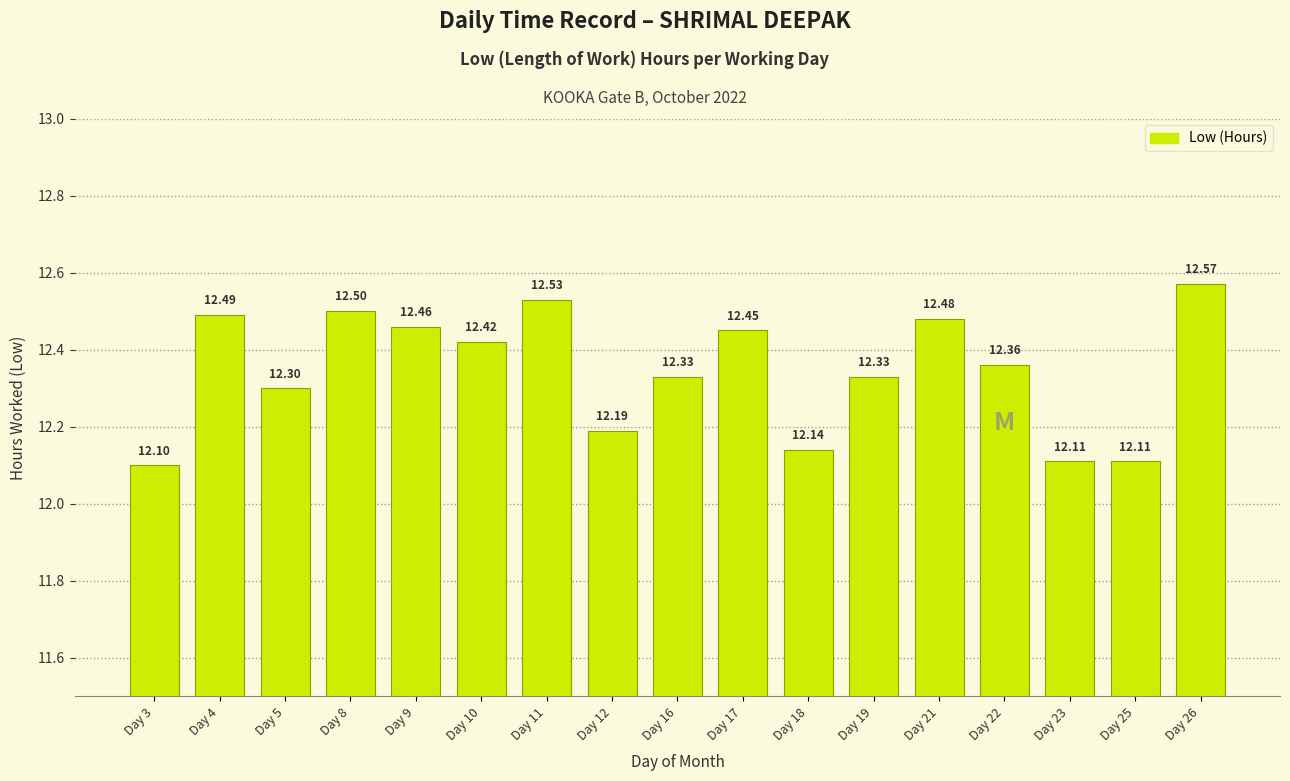

What is the sum of all values?

209.9